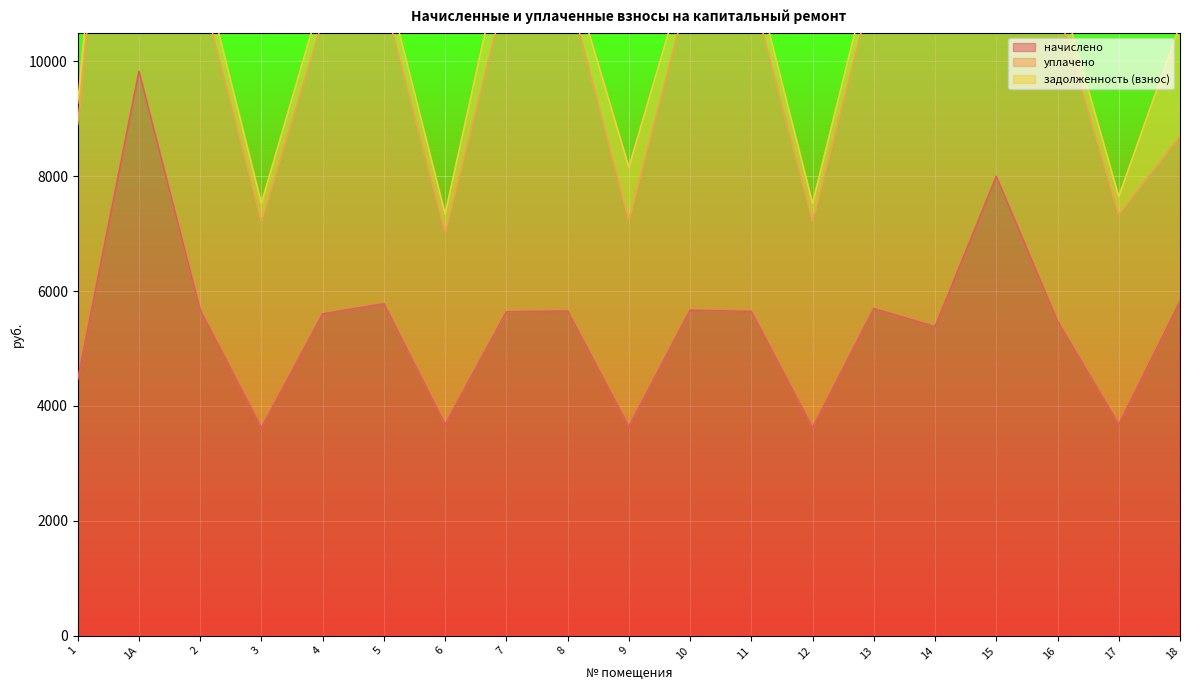

What is the difference between the highest and lowest values at 18?

3879.5